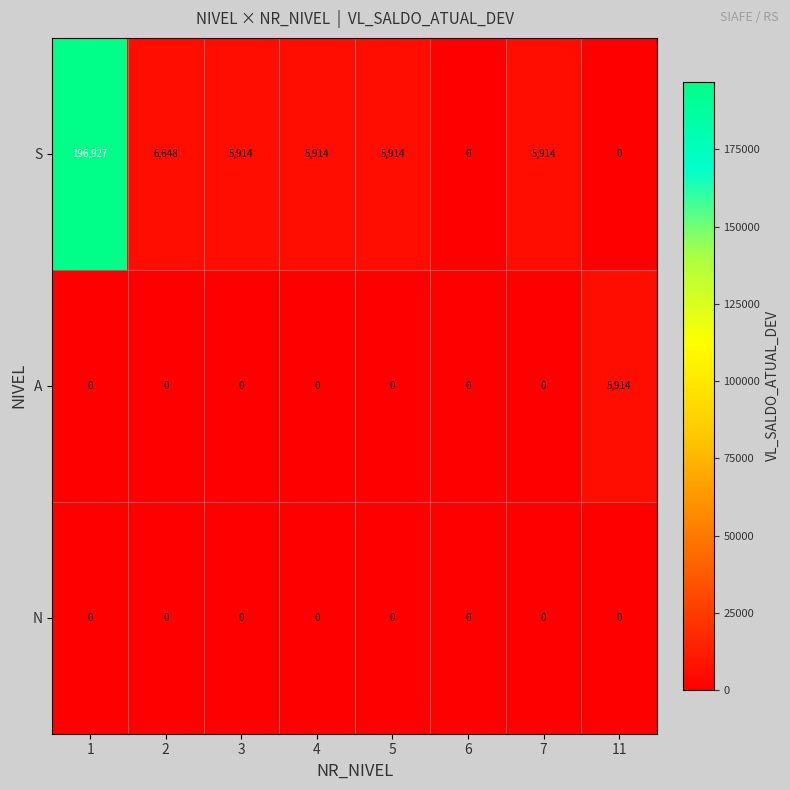

What is the total value across all series at 3?

5914